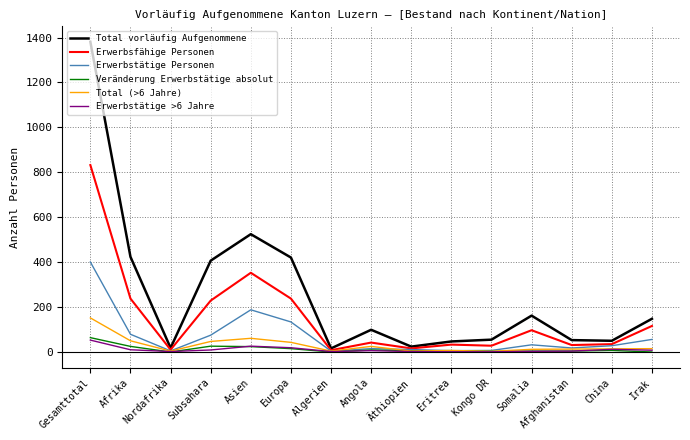

True or false: Erwerbsfähige Personen has a value of 523 at Asien.

False